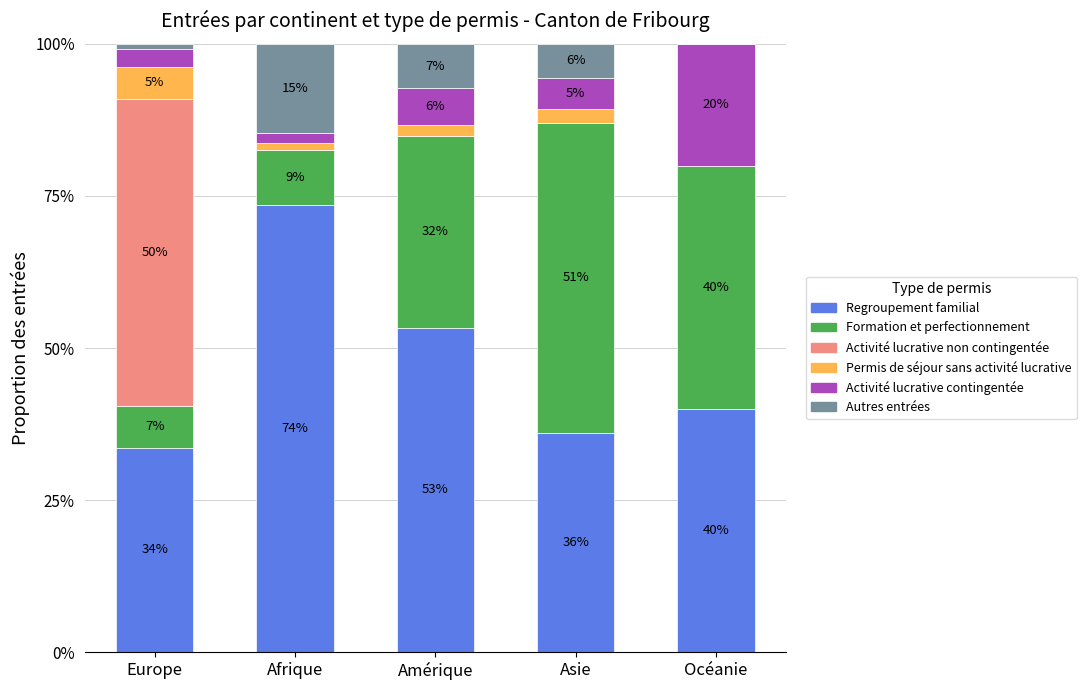

What are all the series names shown in the legend?

Regroupement familial, Formation et perfectionnement, Activité lucrative non contingentée, Permis de séjour sans activité lucrative, Activité lucrative contingentée, Autres entrées